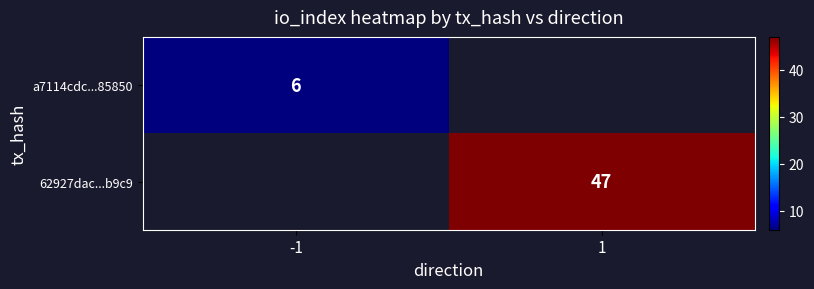

At how many categories does at least one series exceed 36?

1